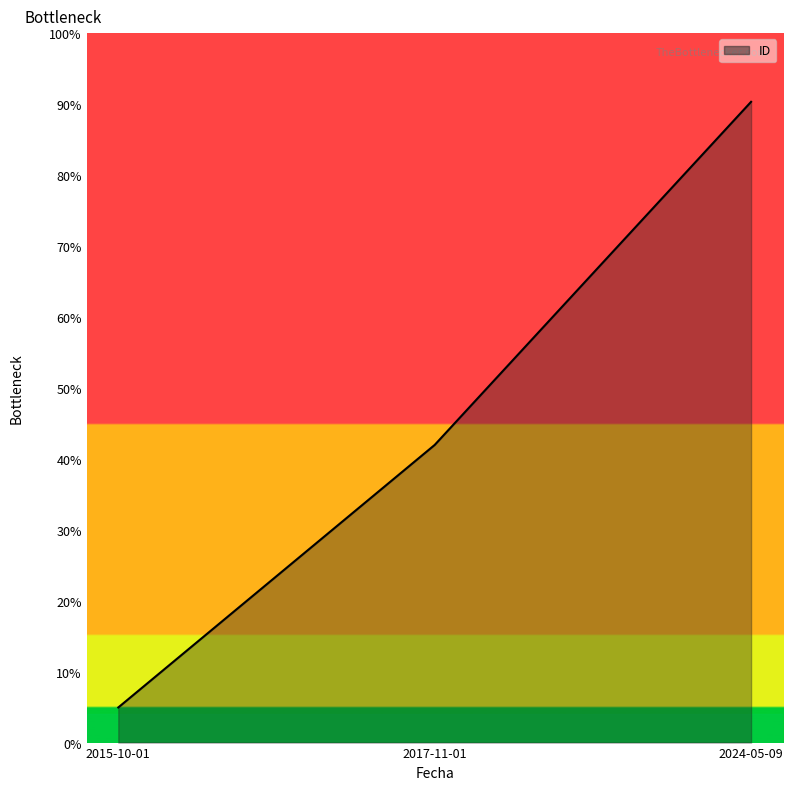

What is the sum of the values at 2017-11-01 and 2015-10-01?

0.5